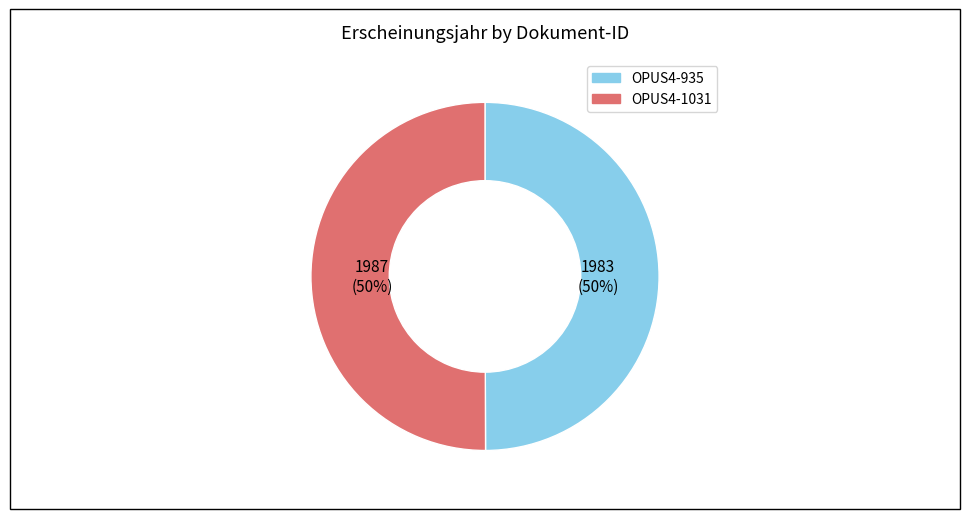

True or false: OPUS4-935 accounts for 64% of the total.

False